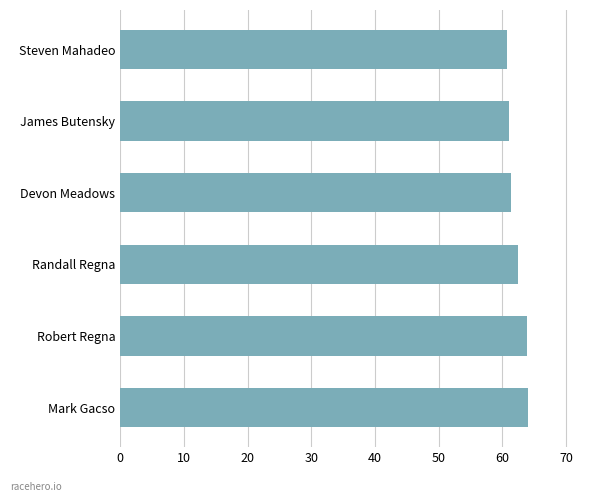

What is the sum of all values?

373.4